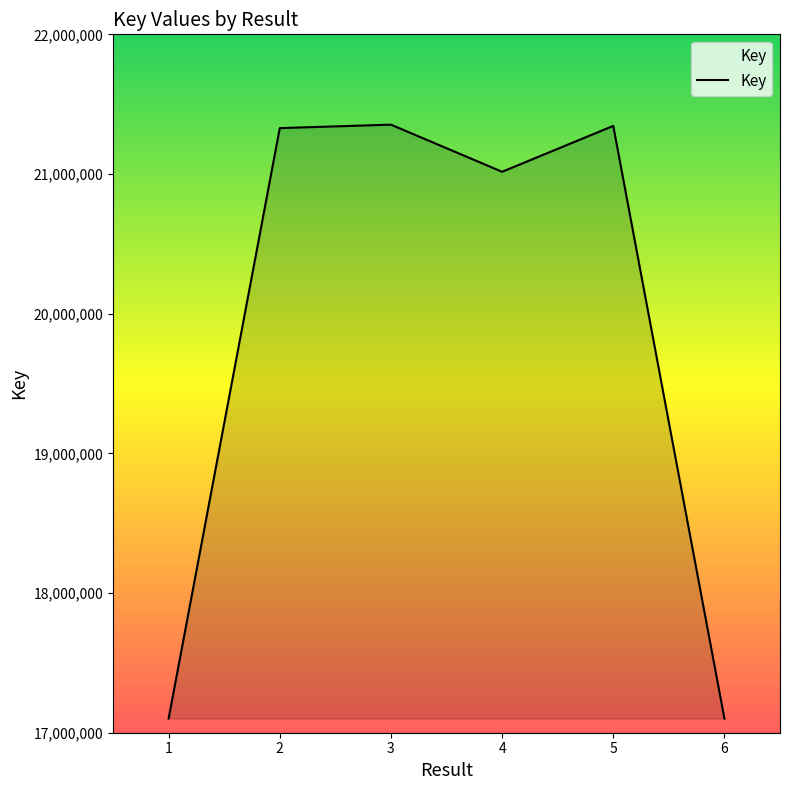

How many values are below 21328610?

3